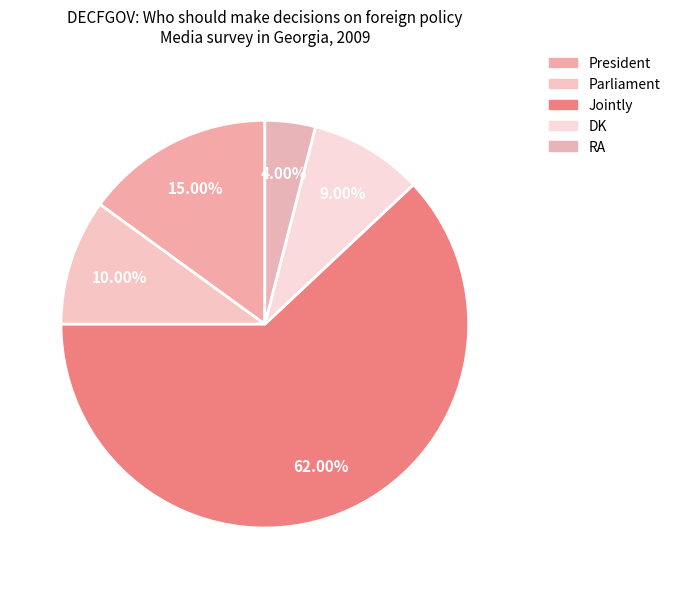

To the nearest percent, what is the average slice percentage?

20%